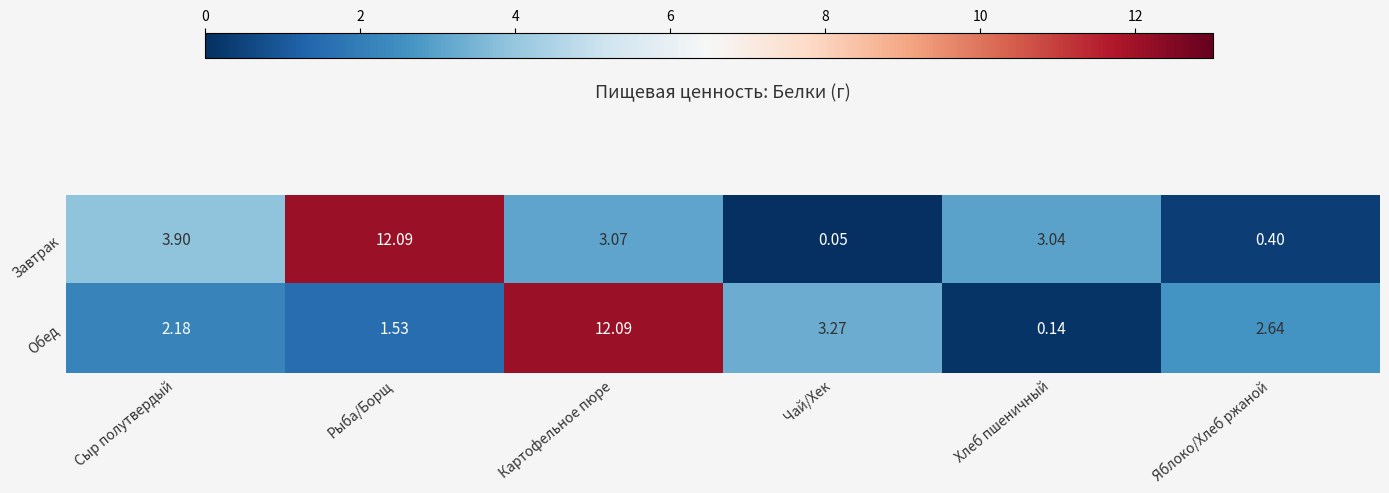

At Чай/Хек, list the series in order from smallest to largest.

Завтрак, Обед